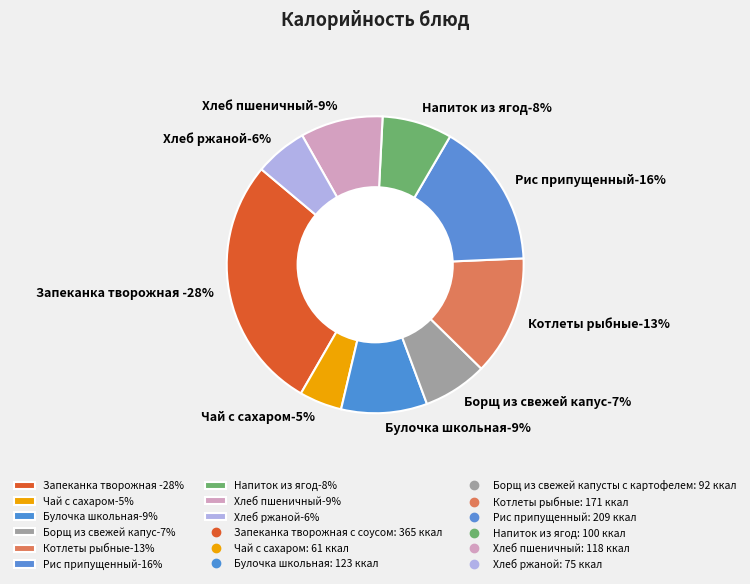

Approximately how many times larger is the value at Борщ из свежей капусты с картофелем compared to Котлеты рыбные?

0.5